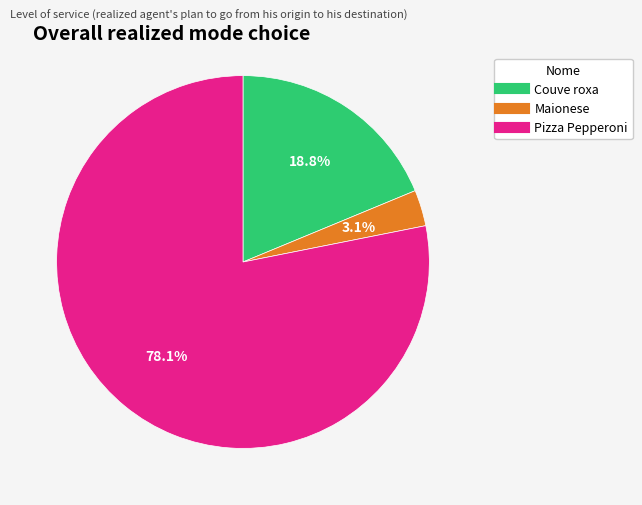

To the nearest percent, what is the combined percentage of Maionese and Pizza Pepperoni?

81%